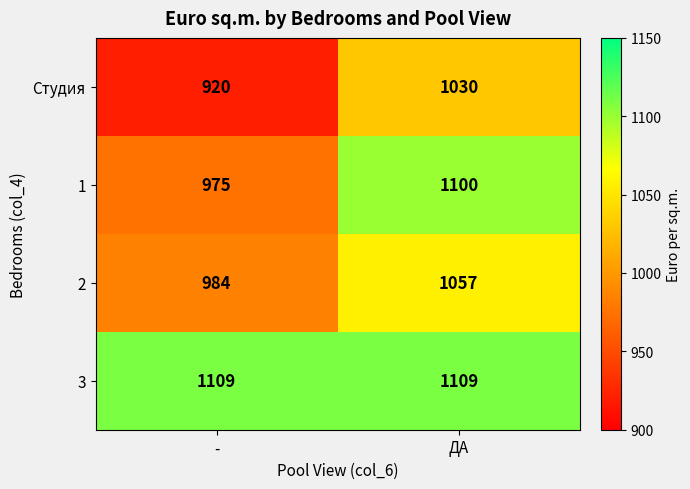

Between - and ДА, which series saw the biggest shift?

1